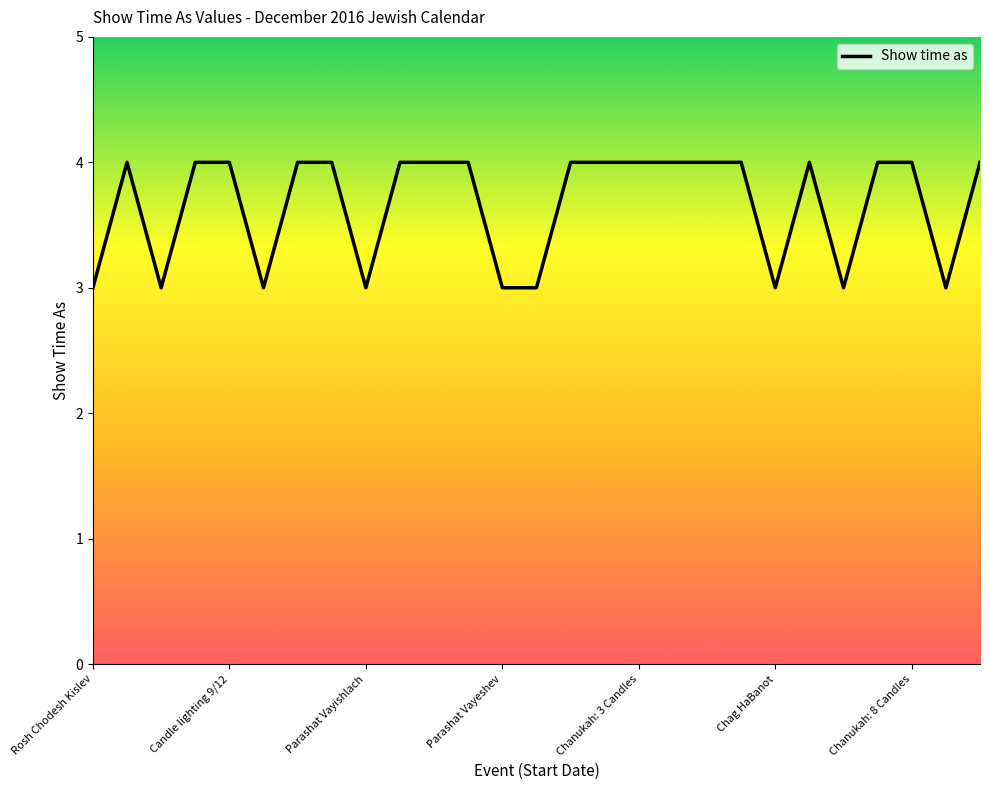

How many lines are shown in the chart?

1